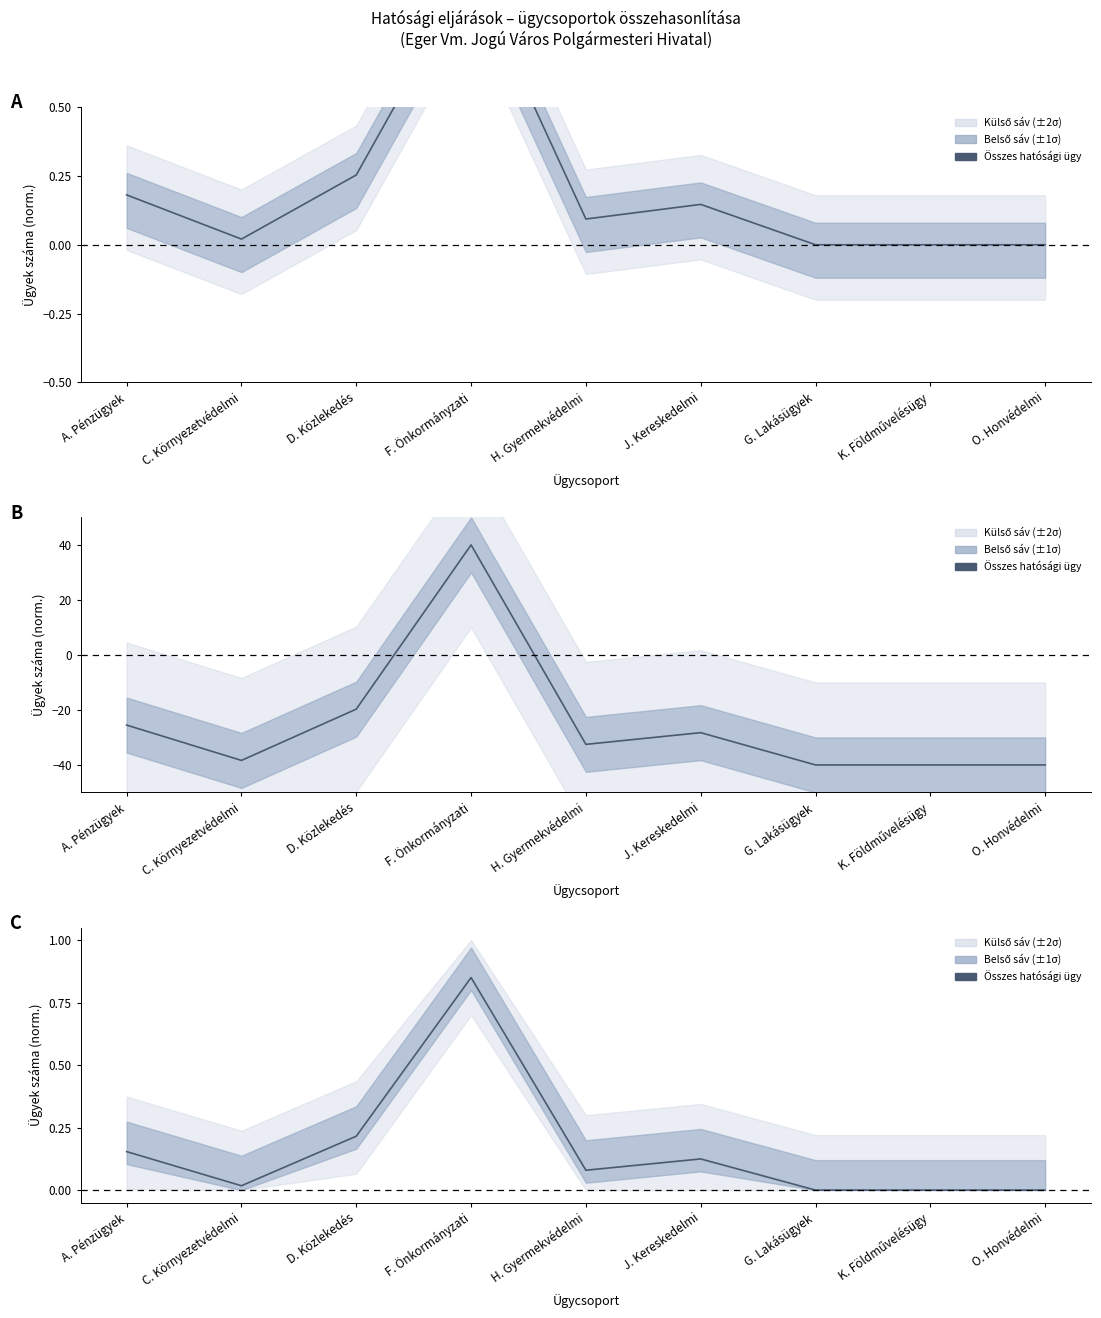

Which has a higher value, O. Honvédelmi or K. Földművelésügy?

O. Honvédelmi